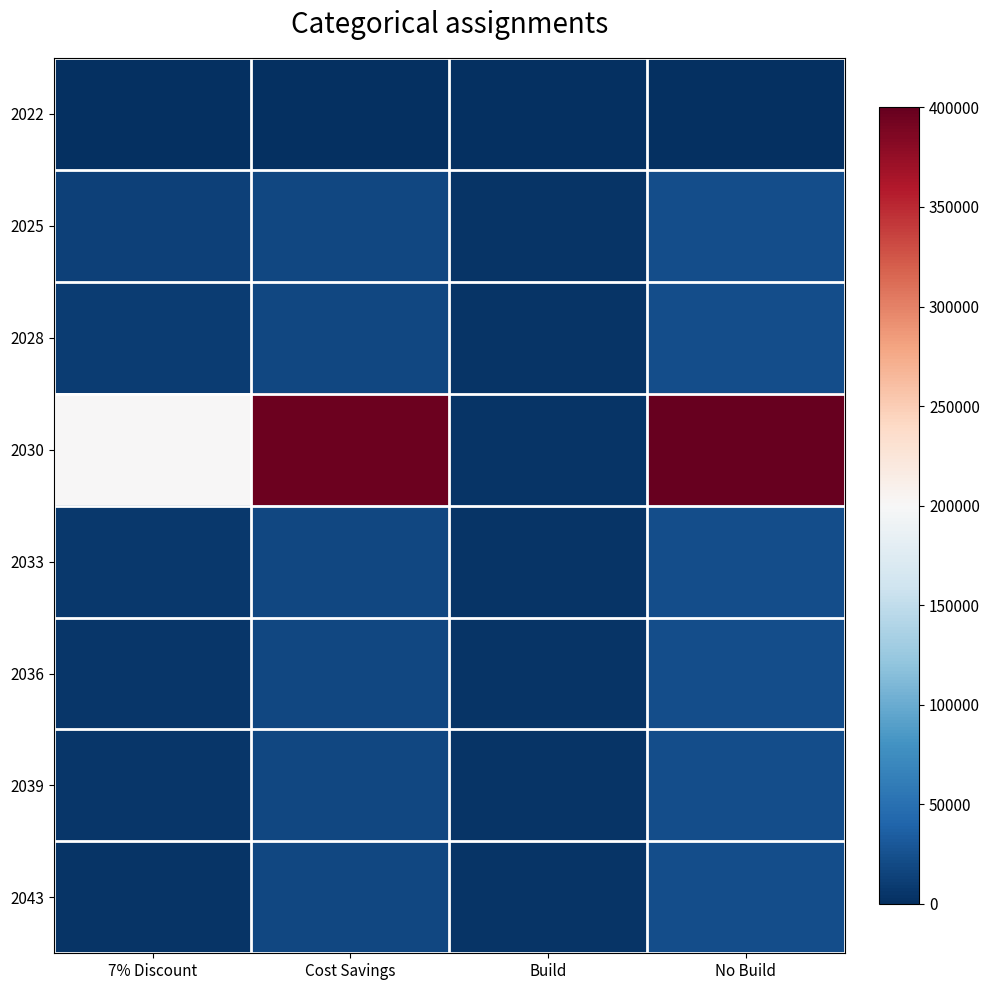

What is the maximum value shown in the chart?

400000.0